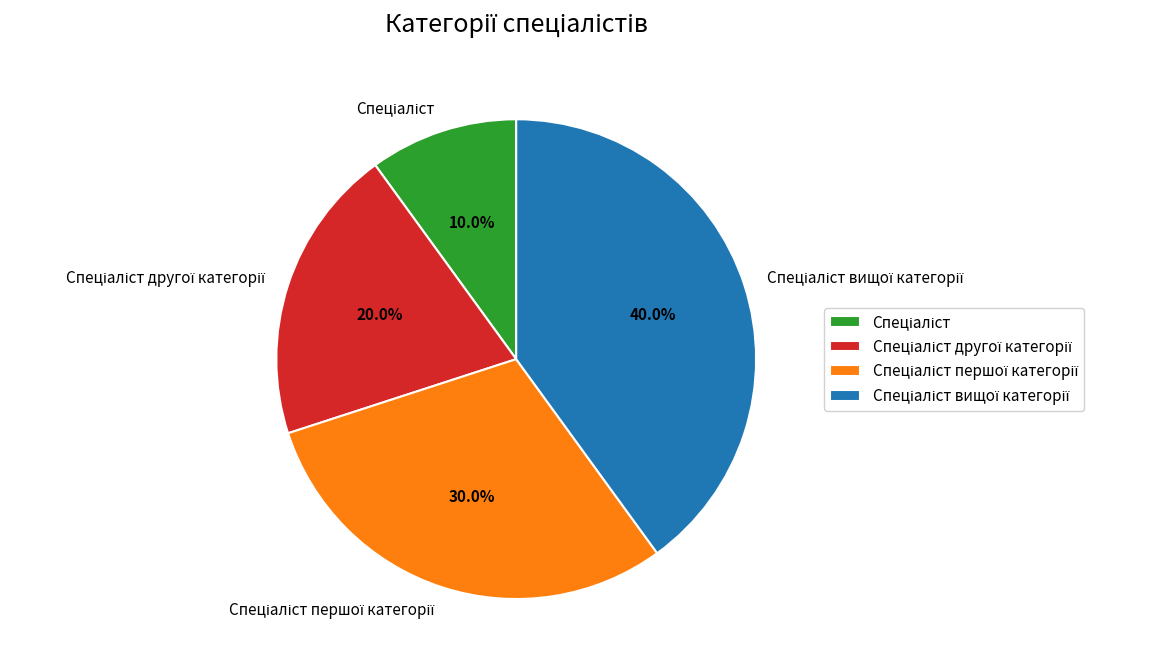

Is there any slice that represents more than half of the pie?

No